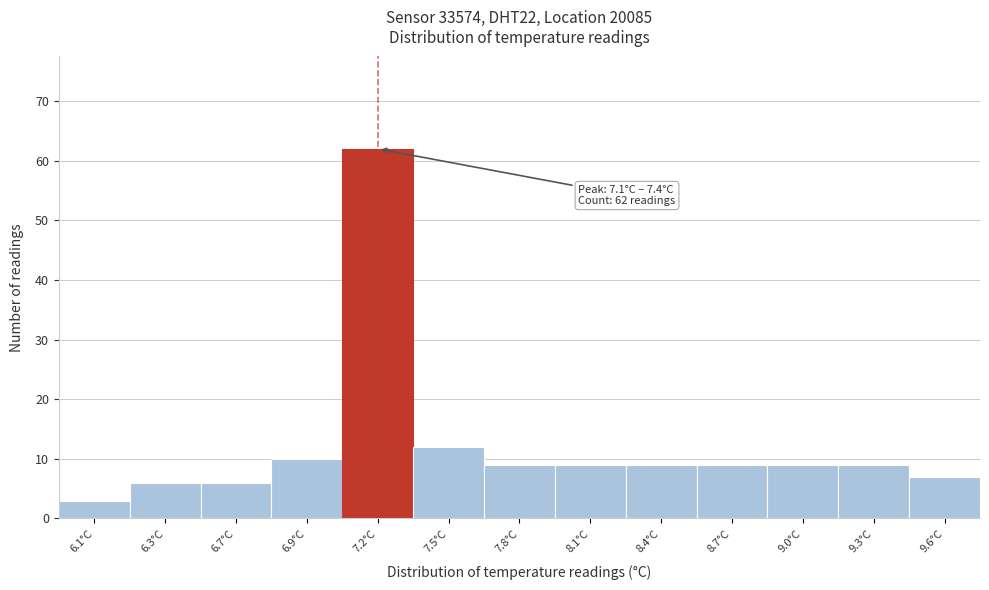

Reading left to right, extract all data points from this chart.

6.1°C=3	6.3°C=6	6.7°C=6	6.9°C=10	7.2°C=62	7.5°C=12	7.8°C=9	8.1°C=9	8.4°C=9	8.7°C=9	9.0°C=9	9.3°C=9	9.6°C=7